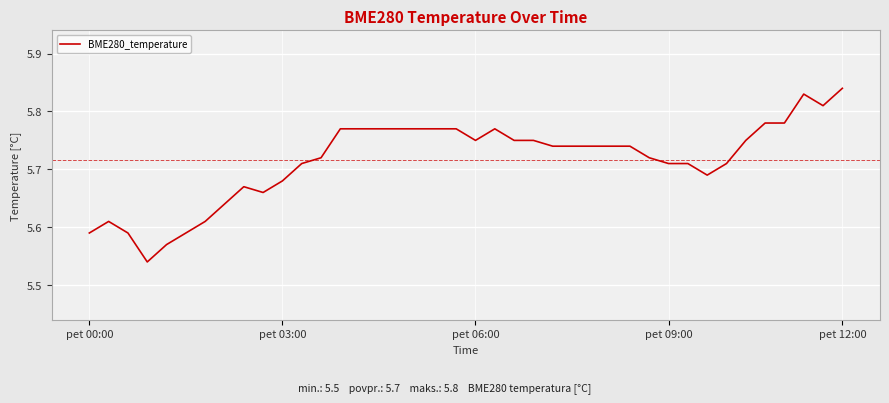

What is the difference between the maximum and minimum values?

0.3